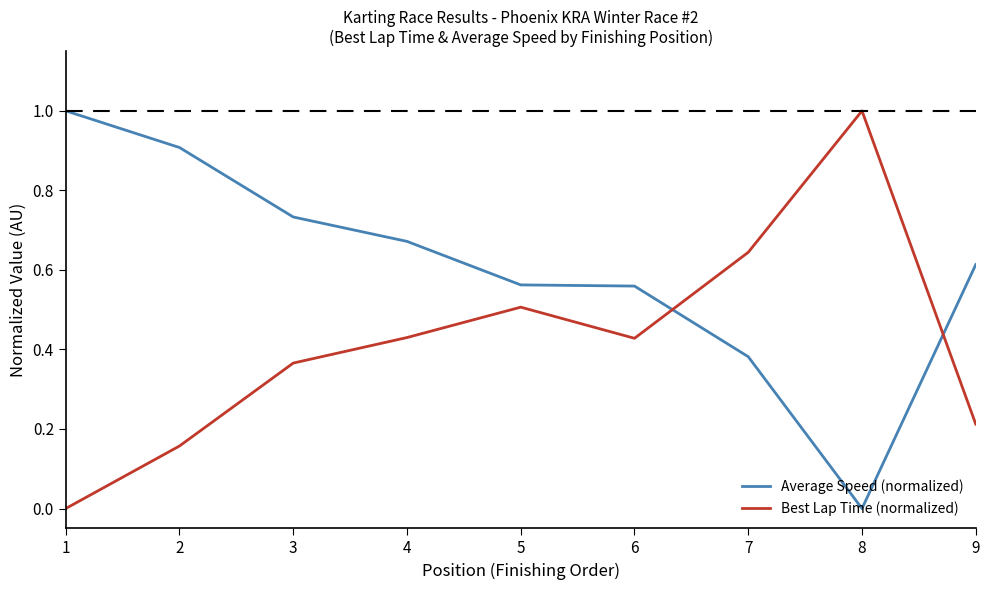

Is the value of Average Speed (normalized) at 8 greater than the value of Best Lap Time (normalized) at 2?

No